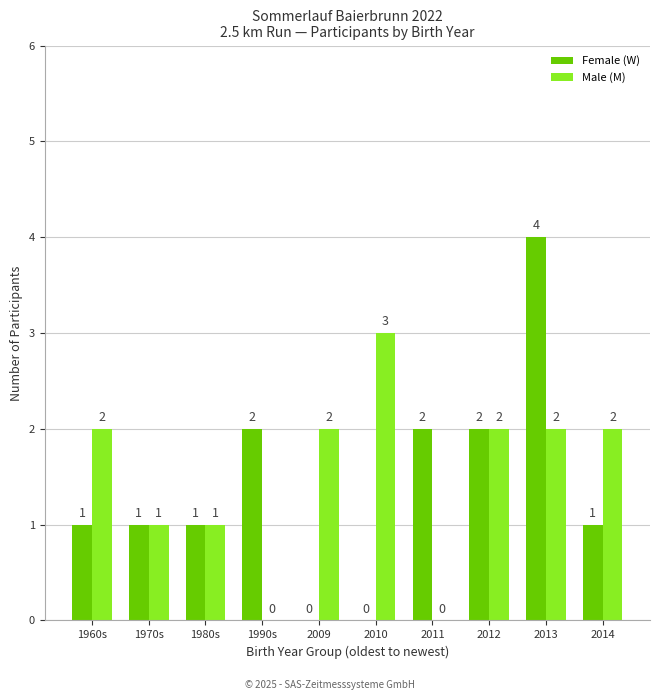

What is the average value of the Female (W) series?

1